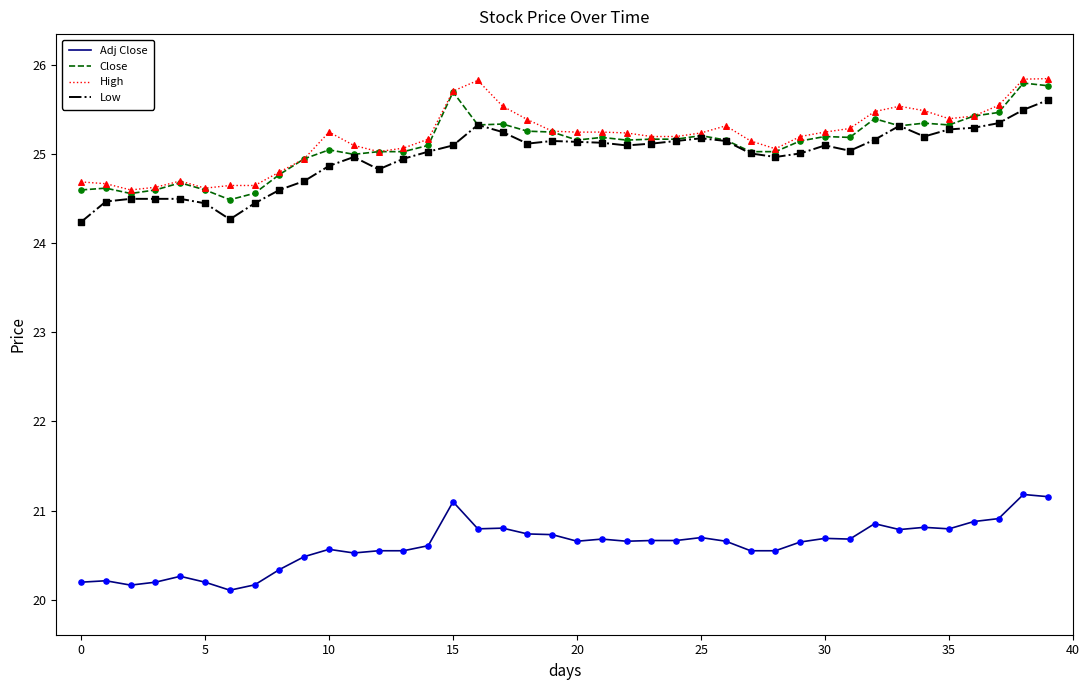

What is the smallest value displayed?

20.1